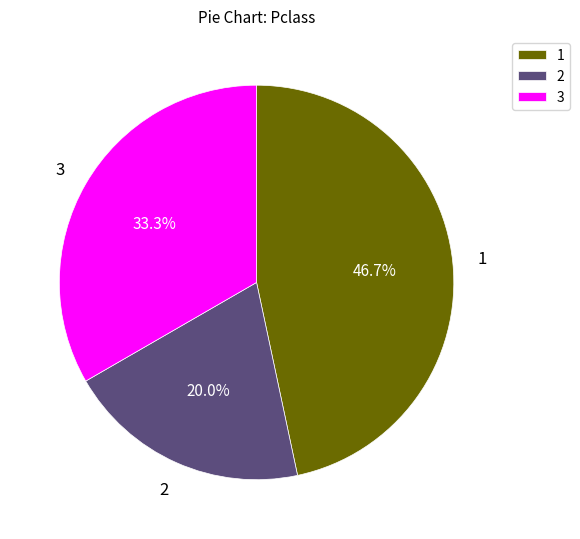

Is 3 the majority of the pie?

No